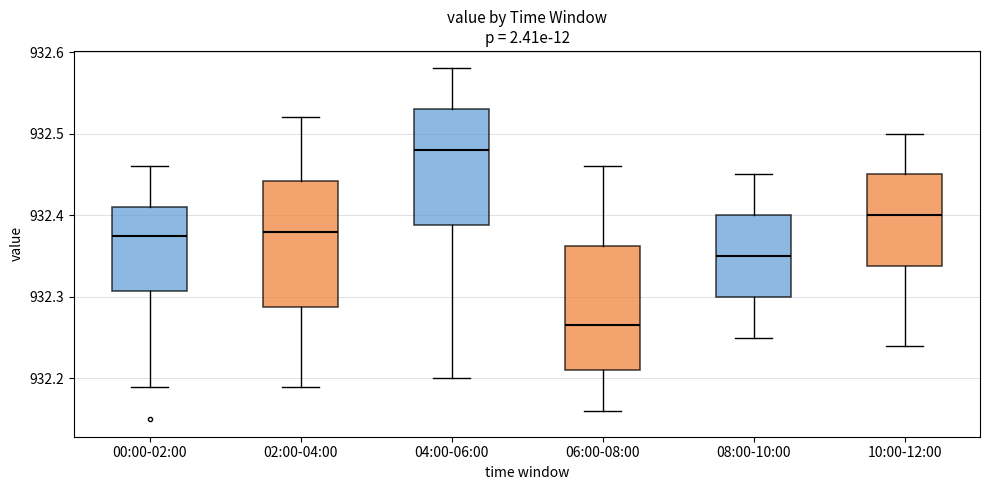

Where is the upper edge of the box for 06:00-08:00 on the y-axis? The values are not printed on the chart, so give them approximately, as read against the axis.

932.36